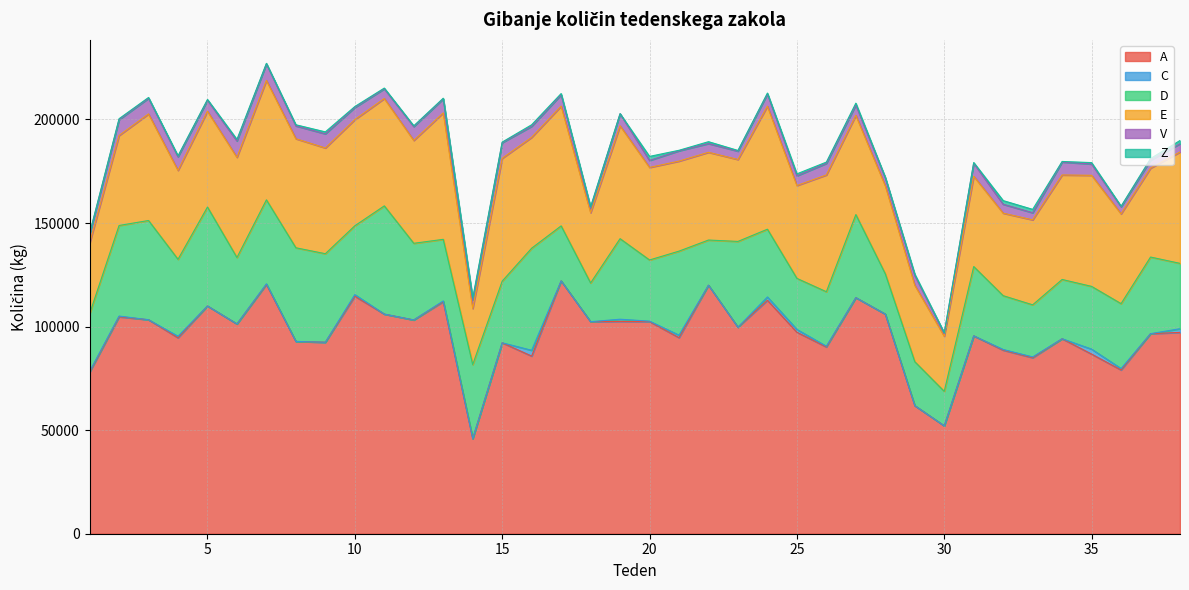

Is it true that A equals 81569 at 22?

False